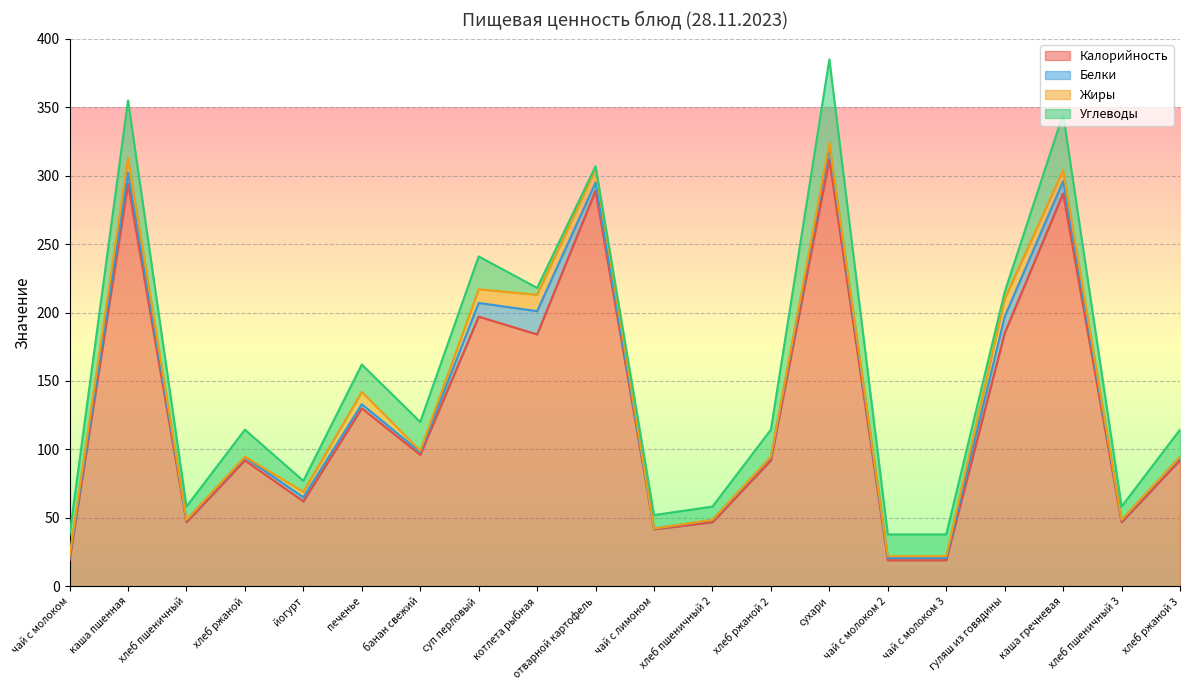

How many data points in Калорийность are less than 91?

8